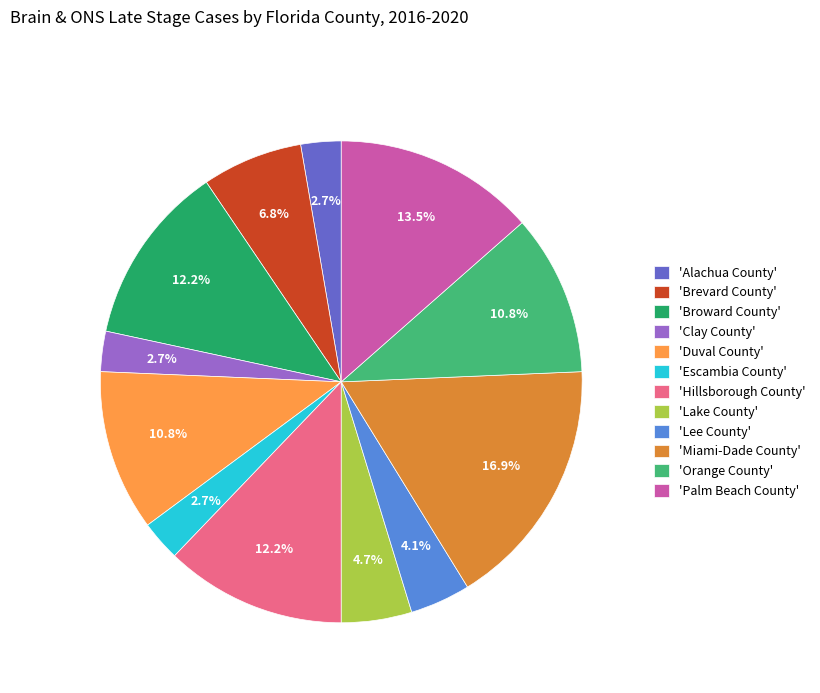

What is the largest slice in the pie chart?

'Miami-Dade County'